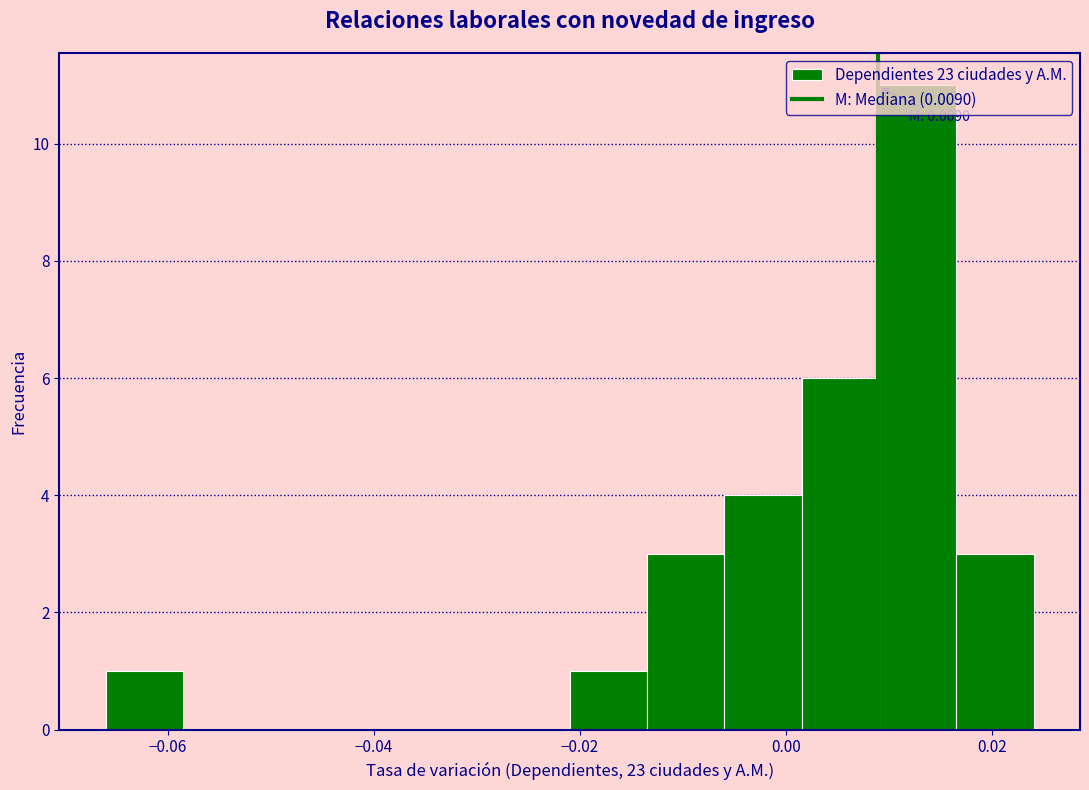

Read against the x-axis, roughly where is the centre of the tallest bar?

0.012